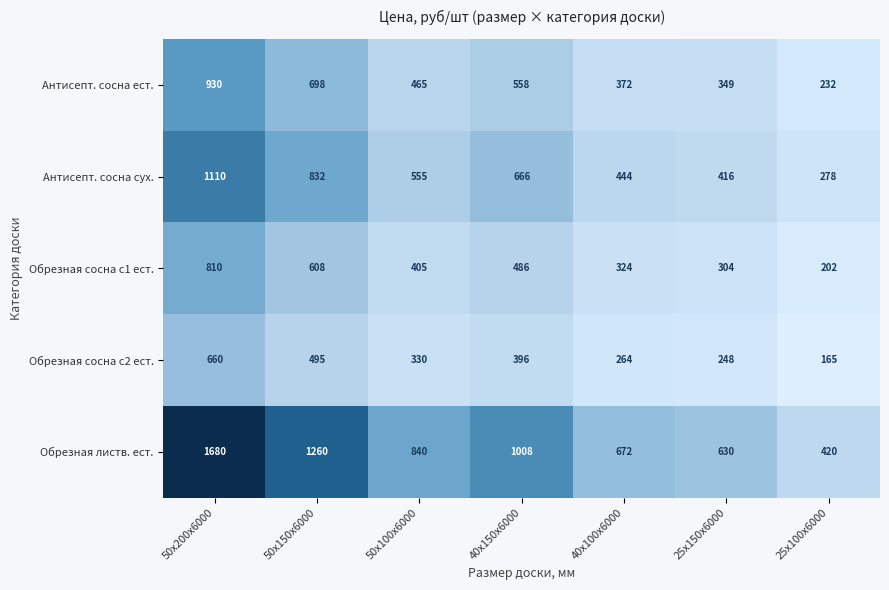

The Антисепт. сосна сух. series shows 187 at 25х100х6000. True or false?

False